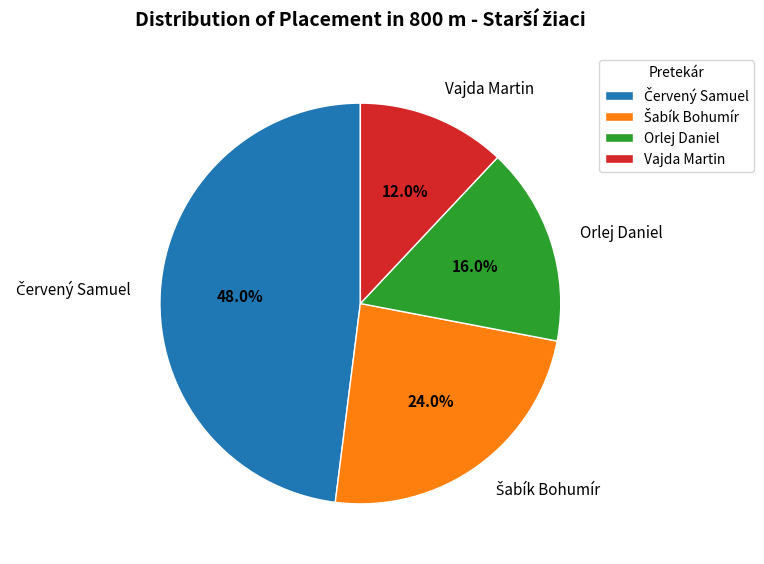

What percentage is NOT represented by Vajda Martin?

88.0%